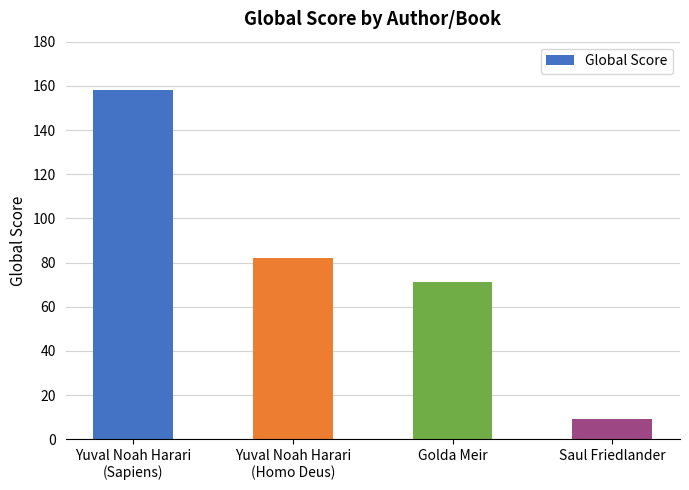

List the labels in order of value, largest first.

Yuval Noah Harari
(Sapiens), Yuval Noah Harari
(Homo Deus), Golda Meir, Saul Friedlander